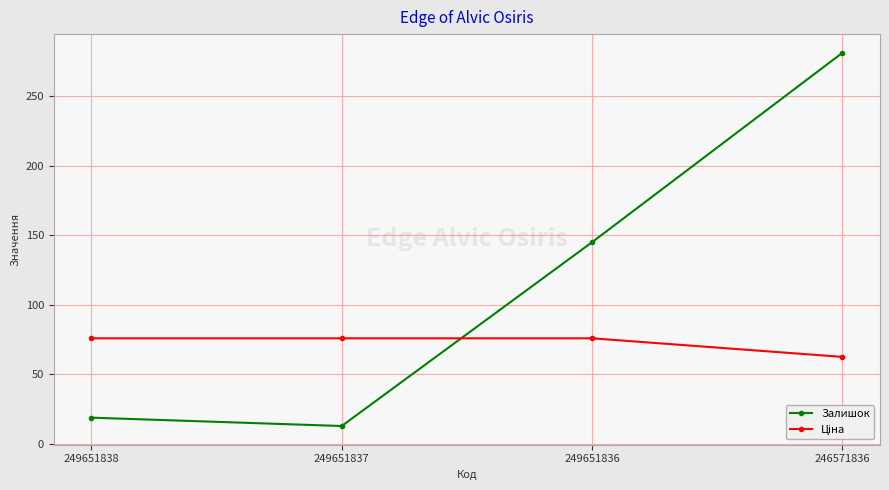

Which label corresponds to the smallest value in the chart?

249651837